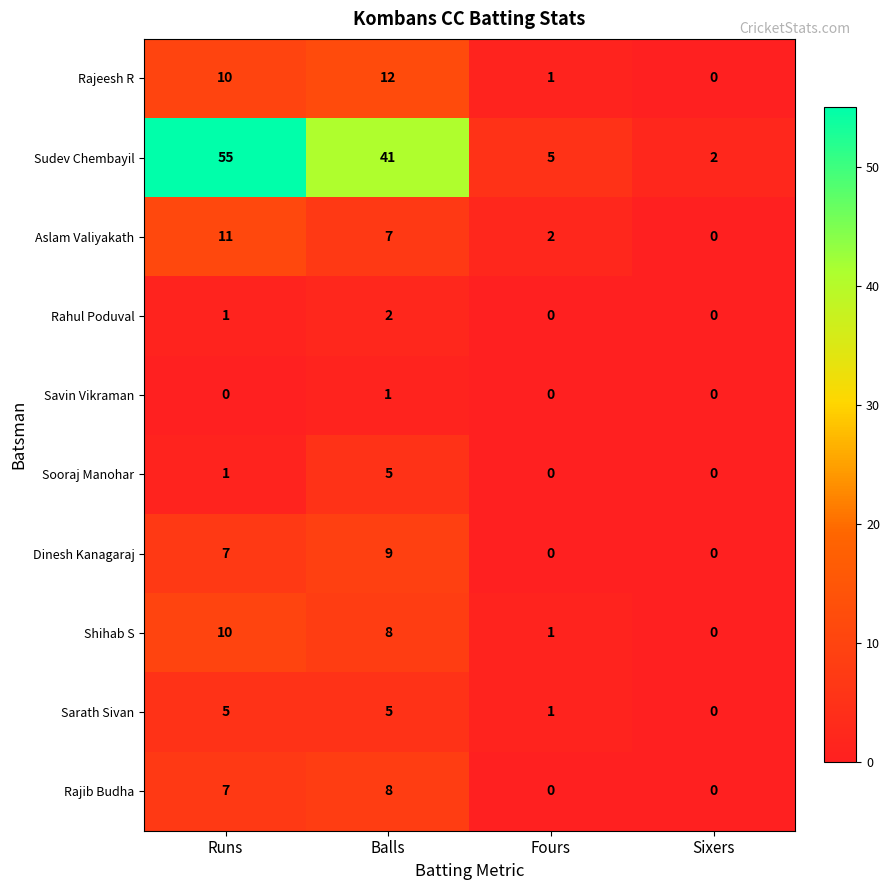

How many Shihab S values are between 1 and 10?

3